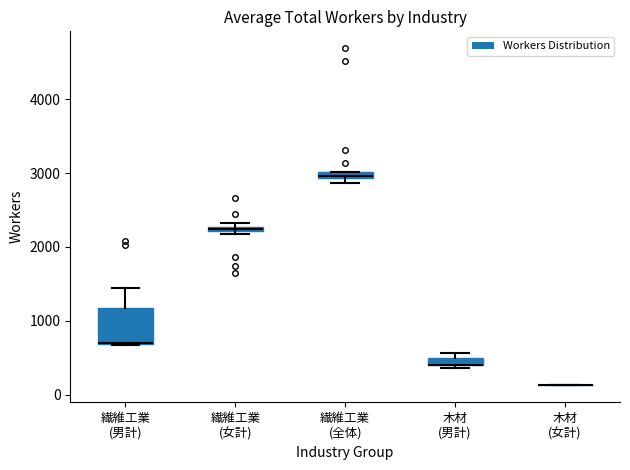

Which box is the tallest, from its lower edge to its upper edge?

繊維工業 (男計)